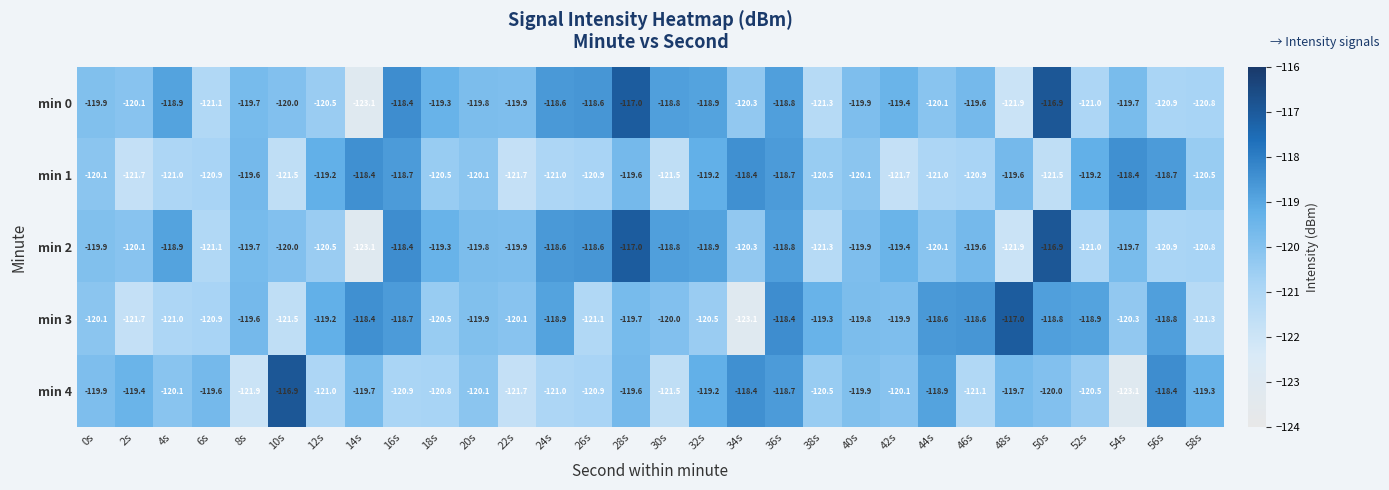

Which category has the lowest value in the min 0 series?

14s